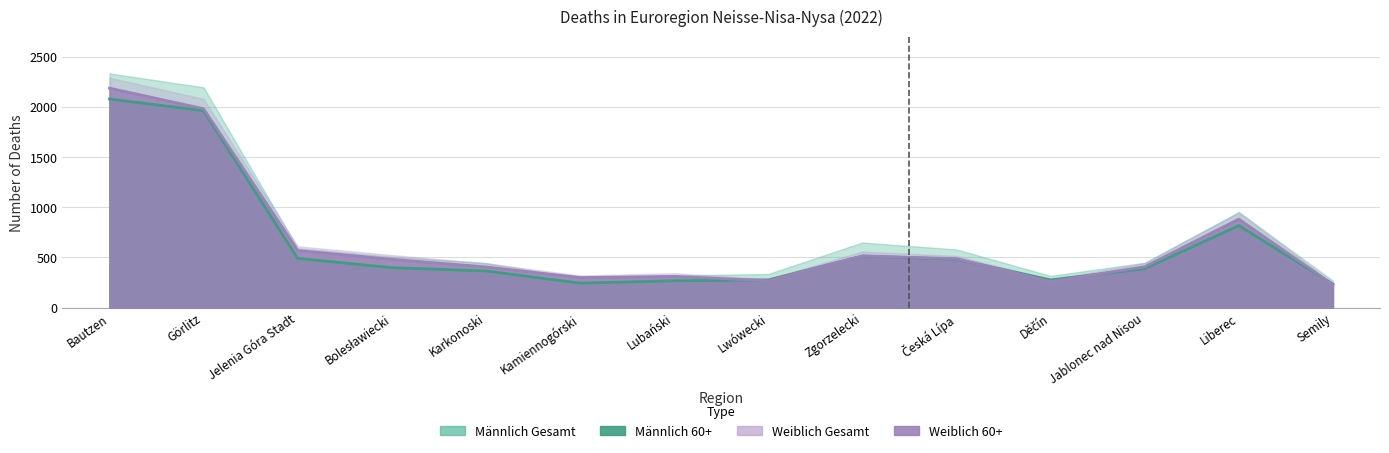

At which label does Männlich 60+ reach its minimum?

Semily